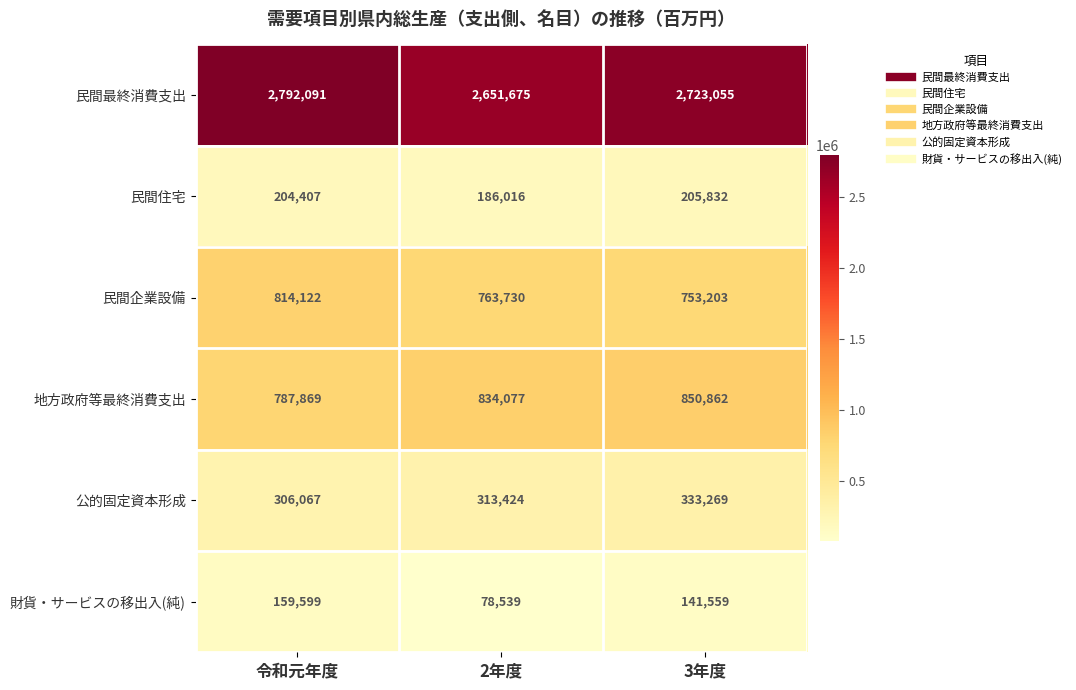

What is the greatest value displayed?

2792091